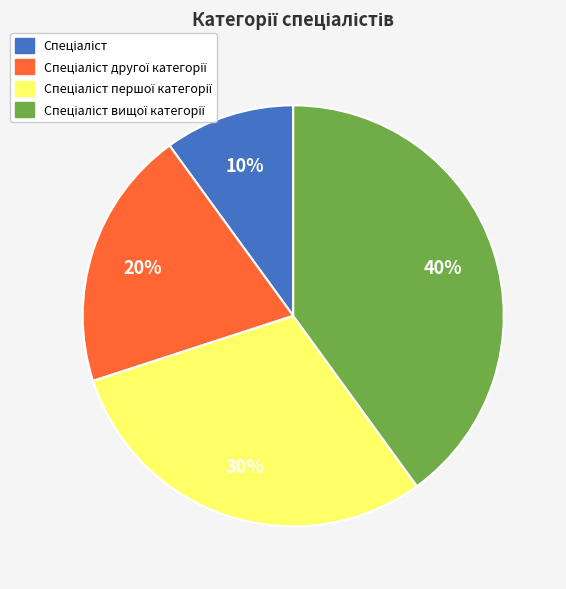

To the nearest percent, what is the difference between the largest and smallest slice percentages?

30%